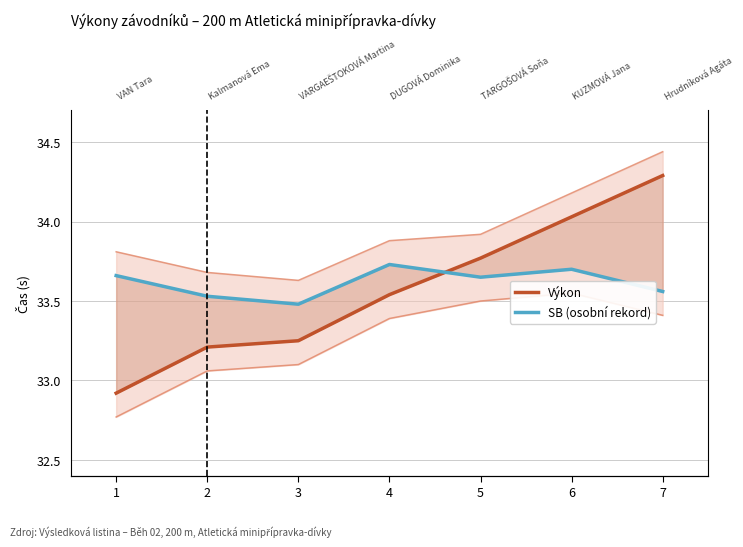

What is the average value of the SB (osobní rekord) series?

33.6